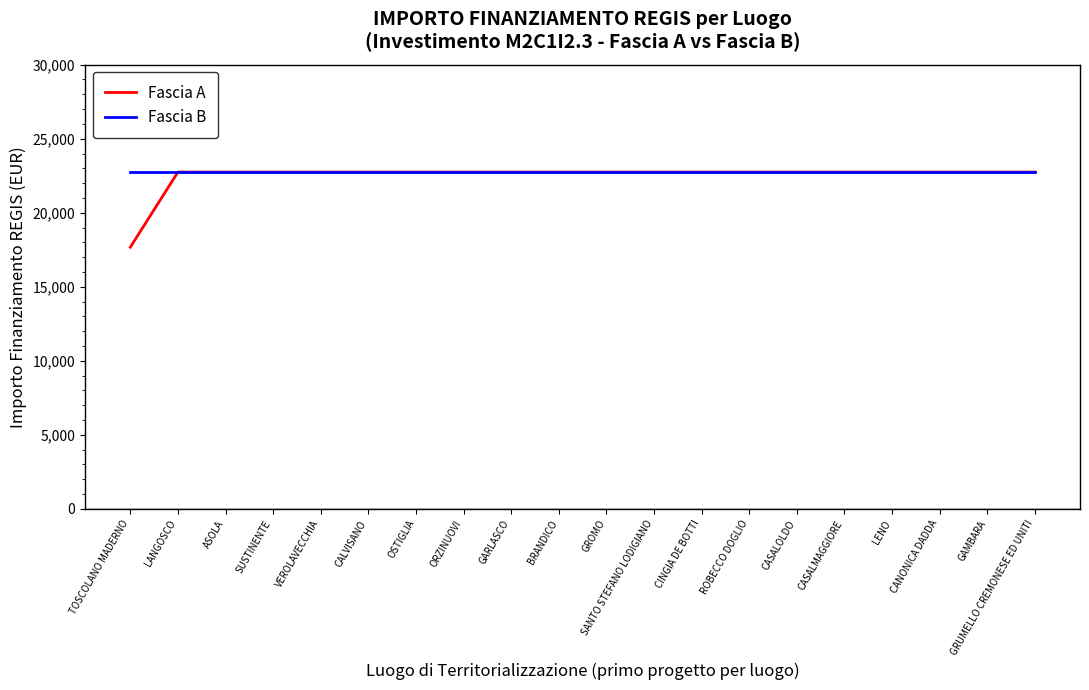

How many values in the Fascia A series are below 22750?

1